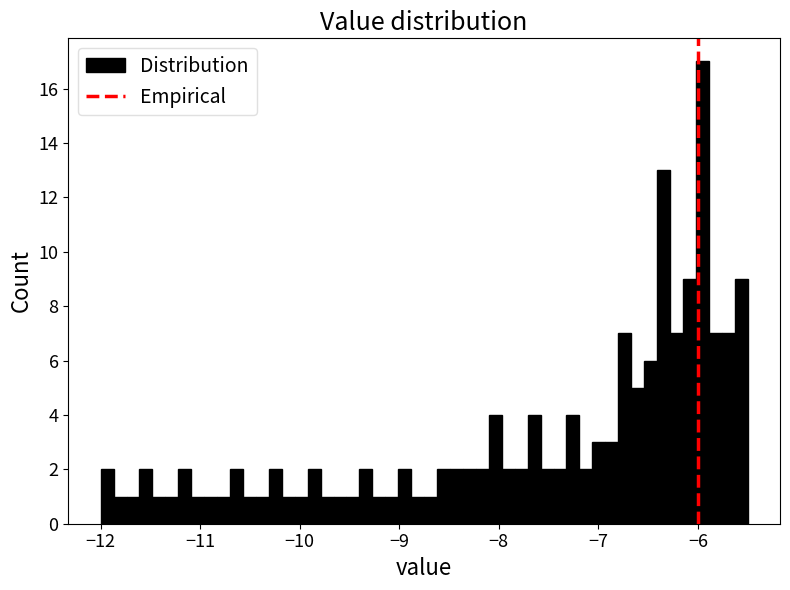

Read against the x-axis, roughly where is the centre of the tallest bar?

-6.0